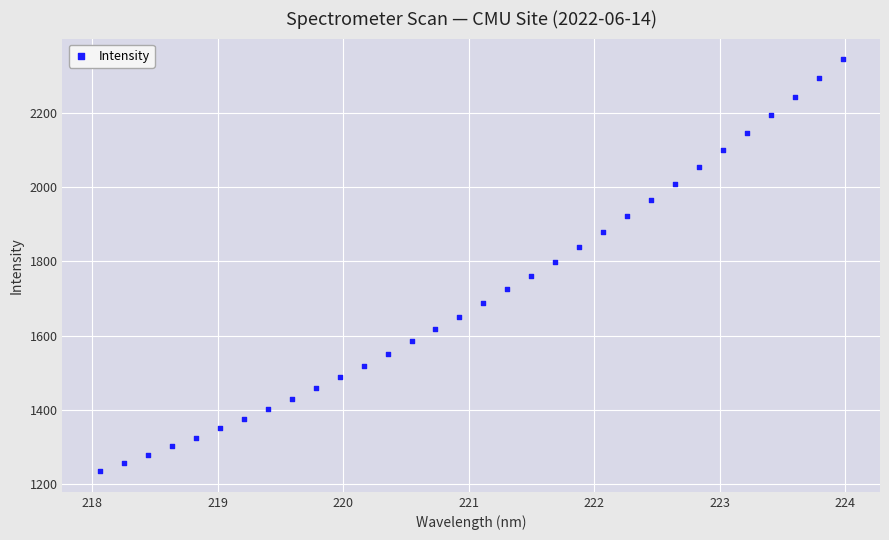

What is the range of Y values (max minus min)?

1108.5